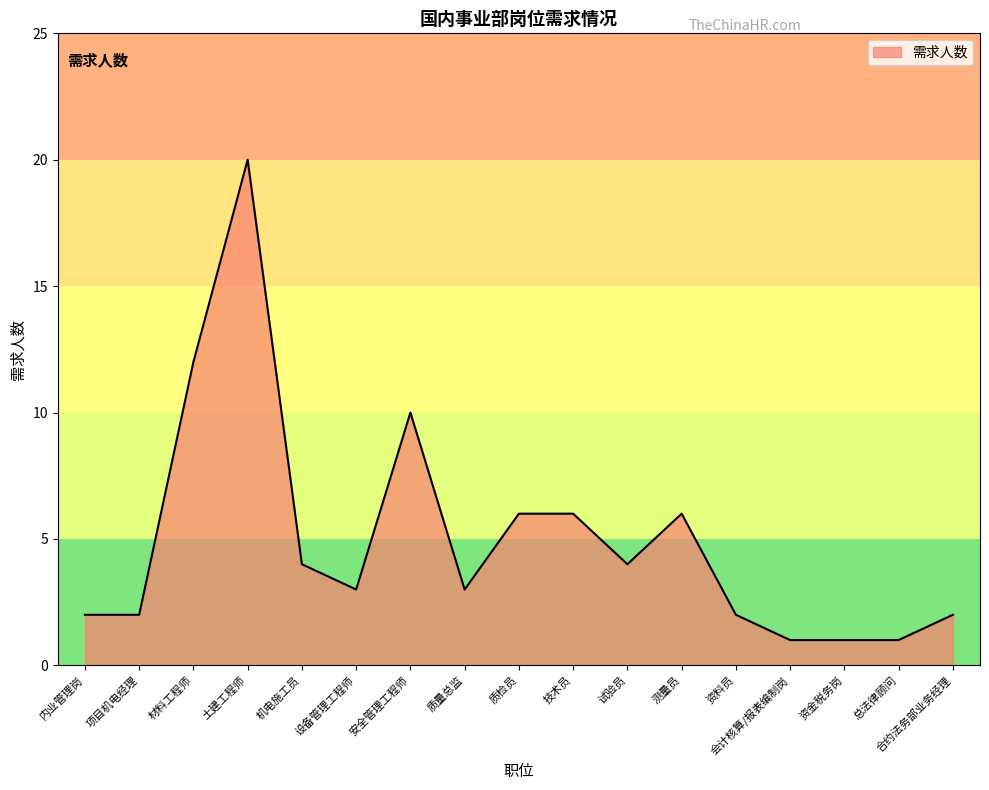

The chart shows a value of 1 at 会计核算/报表编制岗. True or false?

True